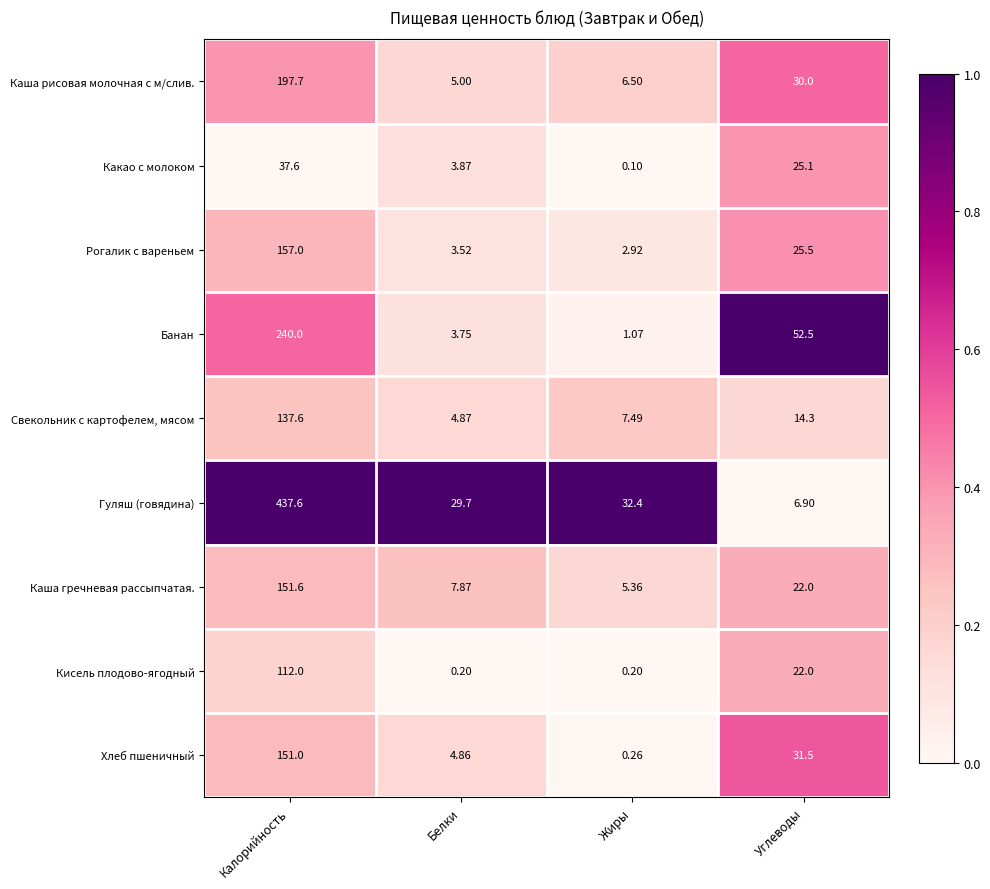

Which category has the lowest value across all series?

Жиры